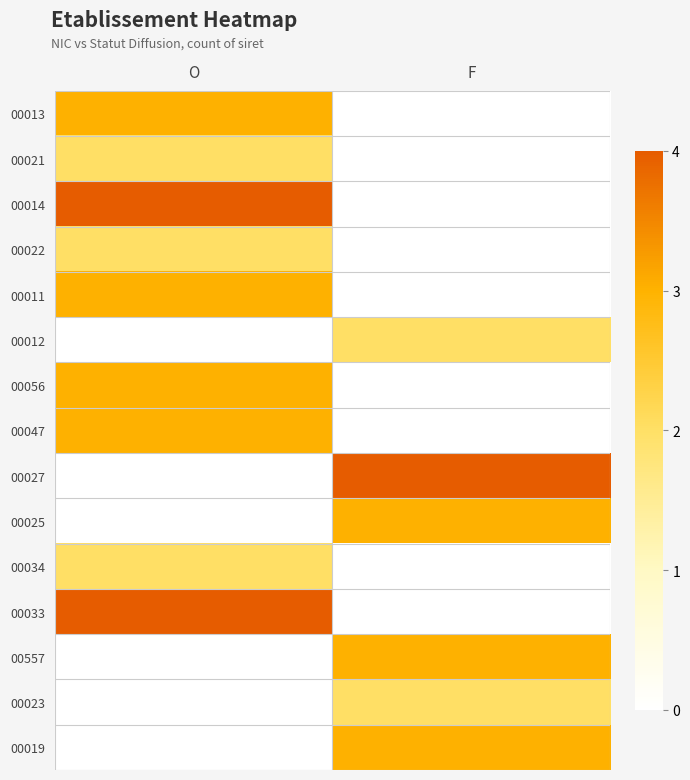

Which series has the widest spread of values?

00014